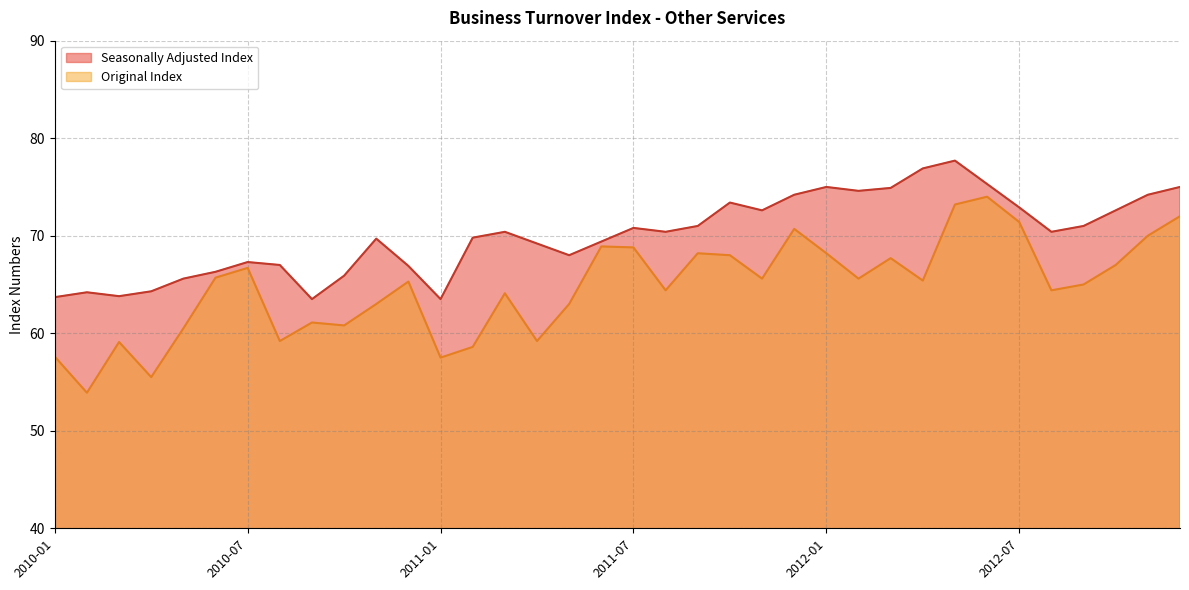

What is the difference between the highest and lowest values at 2010-10?

5.1